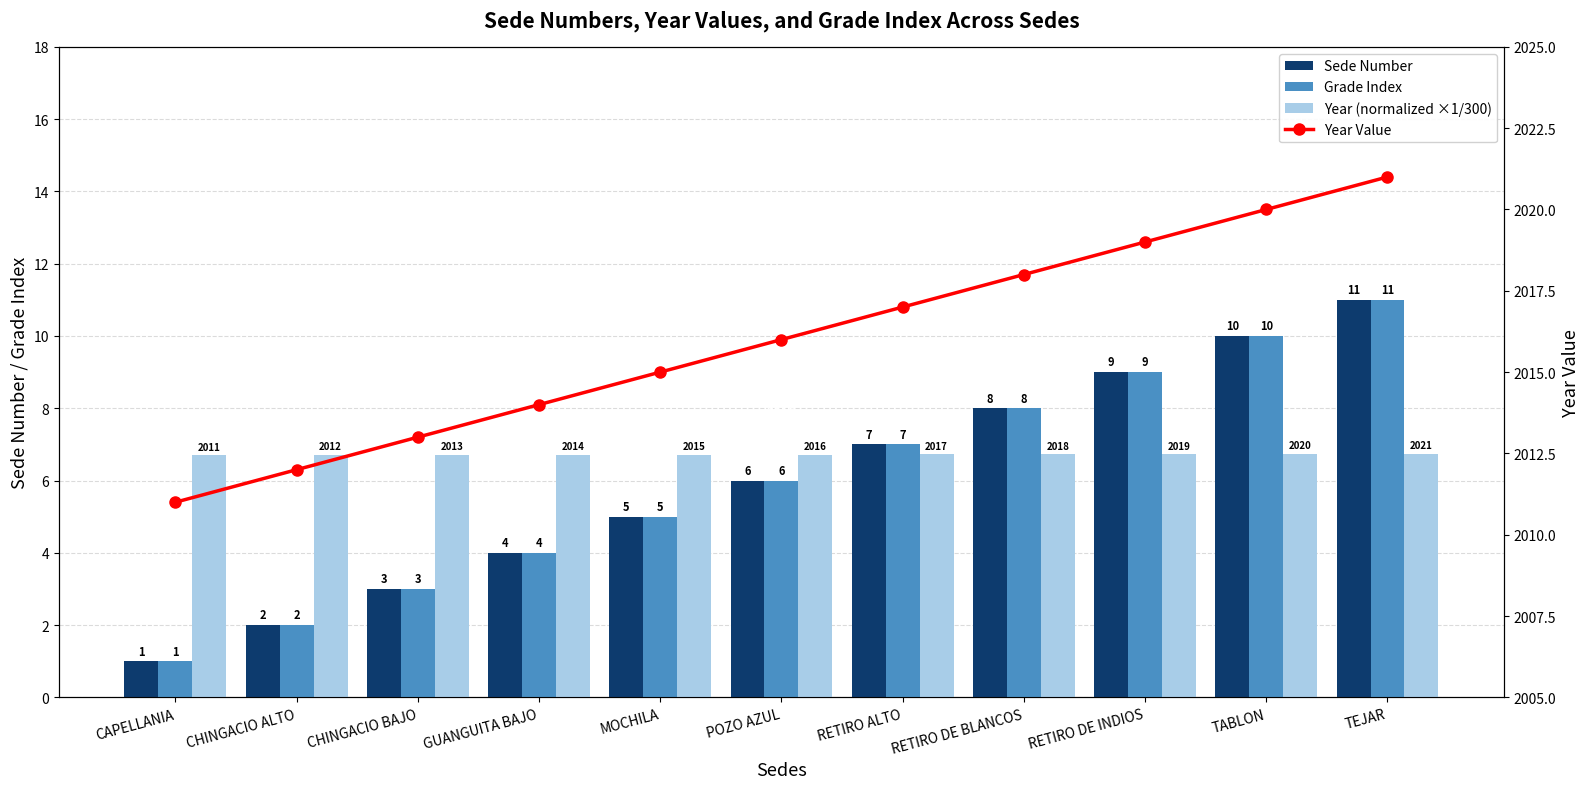

At which label is Year Value closest to 2016?

POZO AZUL